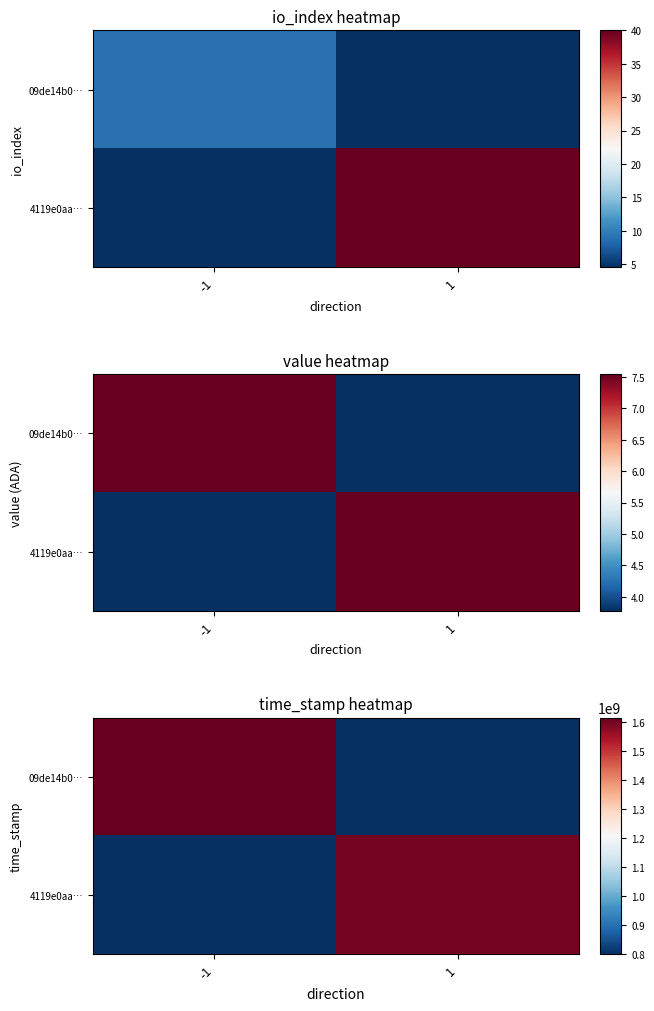

What is the sum of all 09de14b0… values?

1615220223